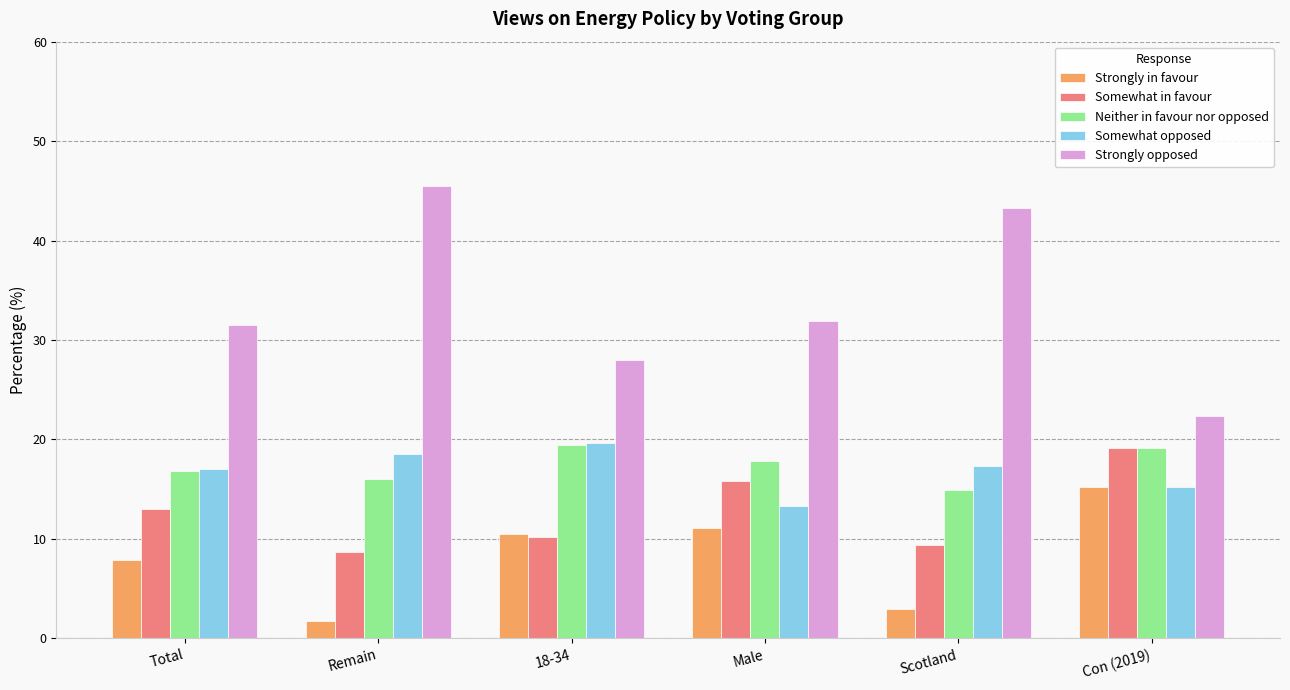

Which series has the widest spread of values?

Strongly opposed